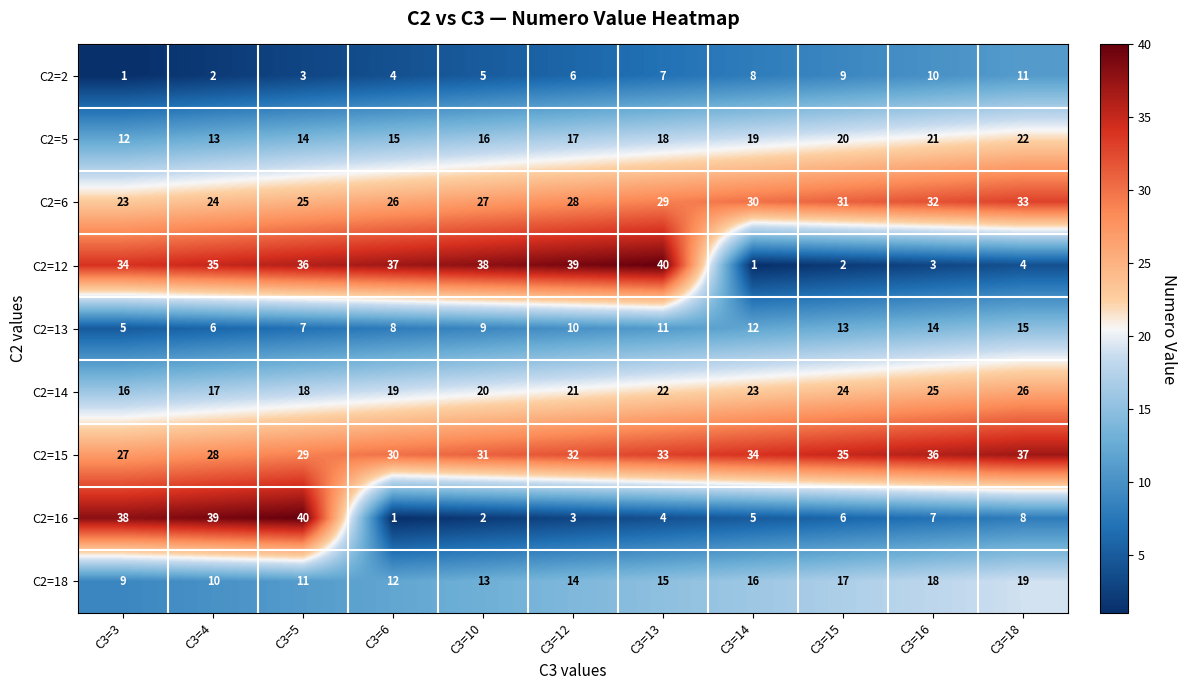

At which label is C2=15 closest to 32?

C3=12